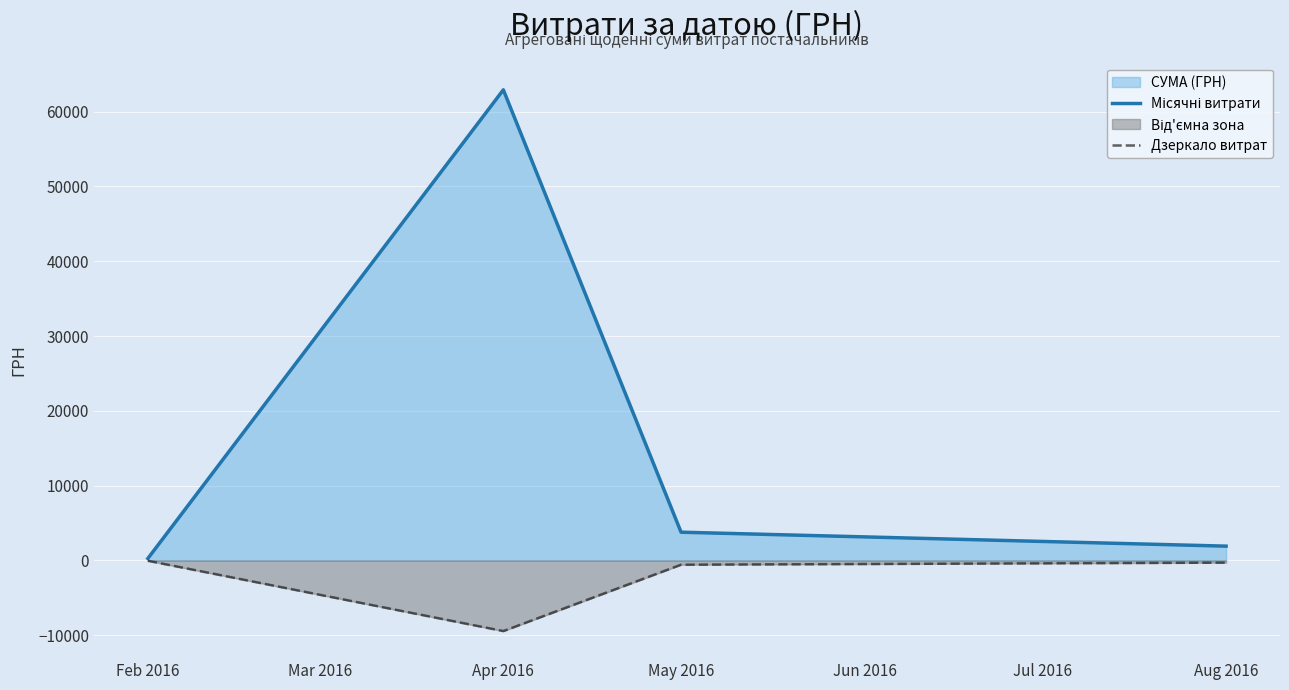

True or false: Дзеркало витрат has a value of -287.6 at Aug 2016.

True